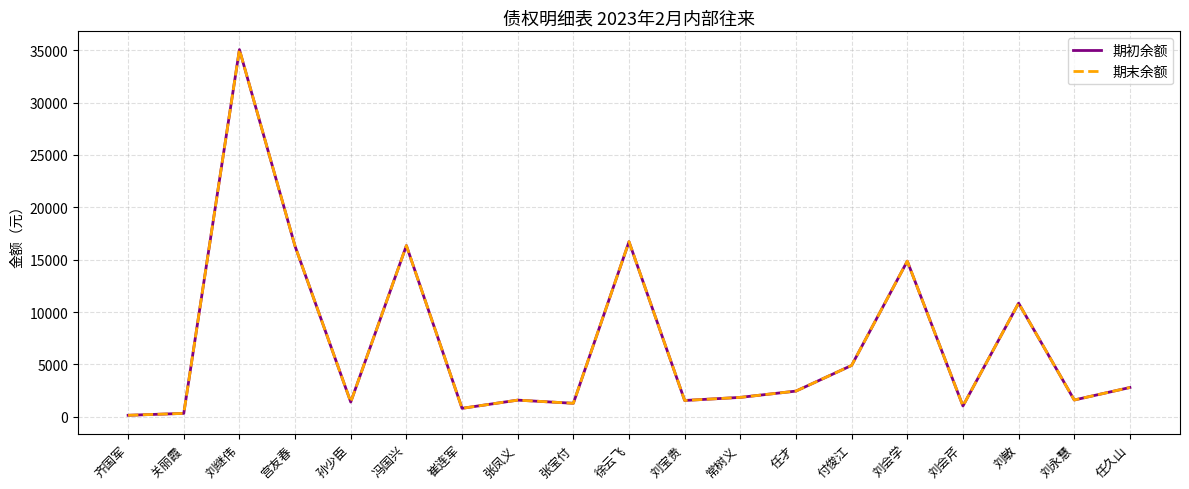

What is the difference between the second highest and second lowest values in the 期末余额 series?

16385.3